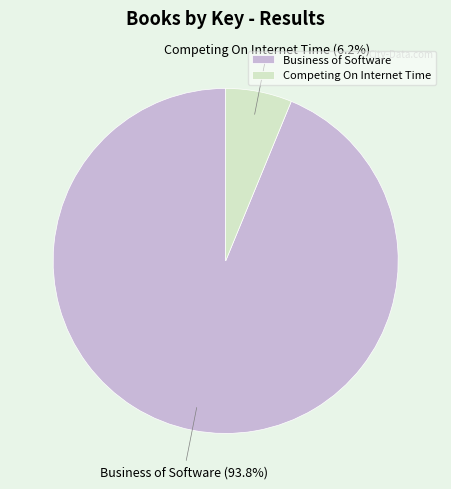

Combined, do Competing On Internet Time and Business of Software account for over 50%?

Yes